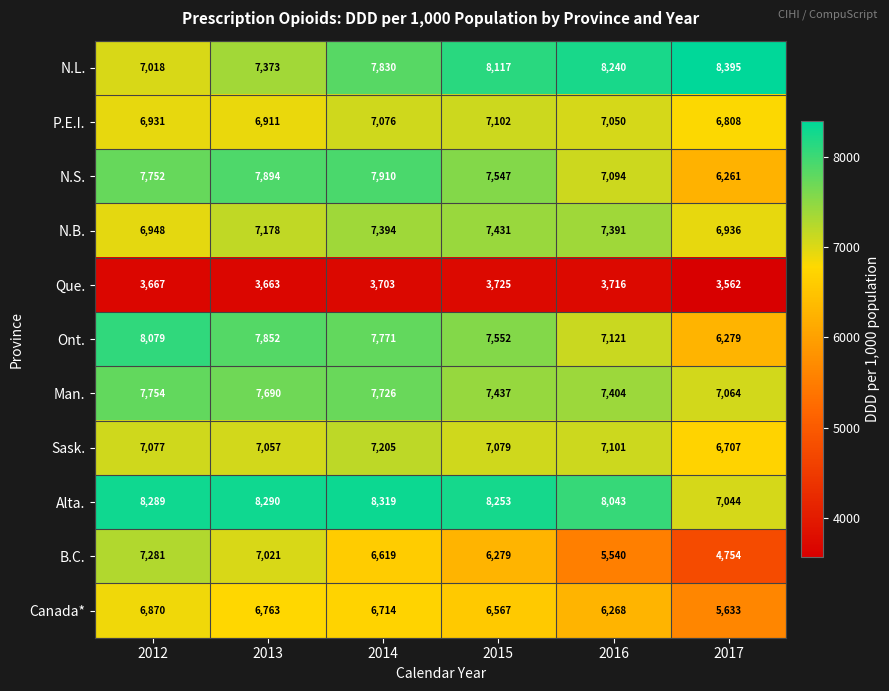

At how many categories does at least one series exceed 4951?

6